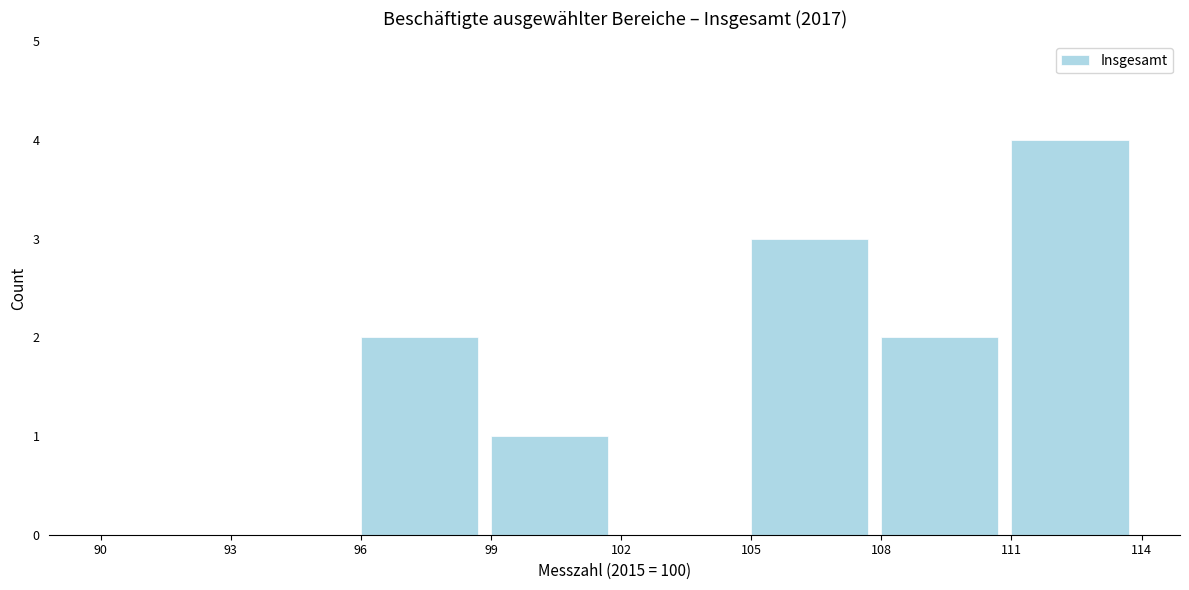

Reading left to right, transcribe this chart: for each bar, give the range it covers on the x-axis and its height. The values are not printed on the chart, so give them approximately, as read against the axis.

90 to 93: 0
93 to 96: 0
96 to 99: 2
99 to 102: 1
102 to 105: 0
105 to 108: 3
108 to 111: 2
111 to 114: 4